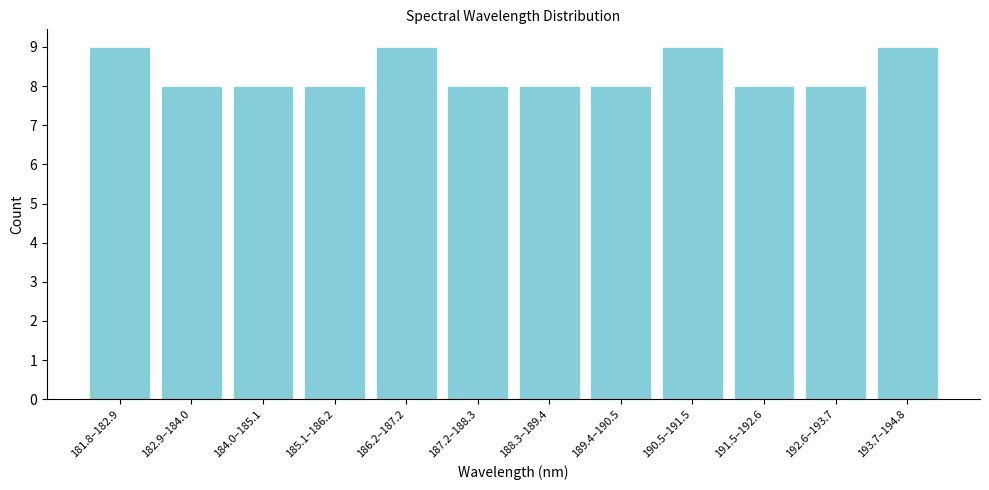

Reading right to left, what are all the values shown in this chart?

9	8	8	9	8	8	8	9	8	8	8	9